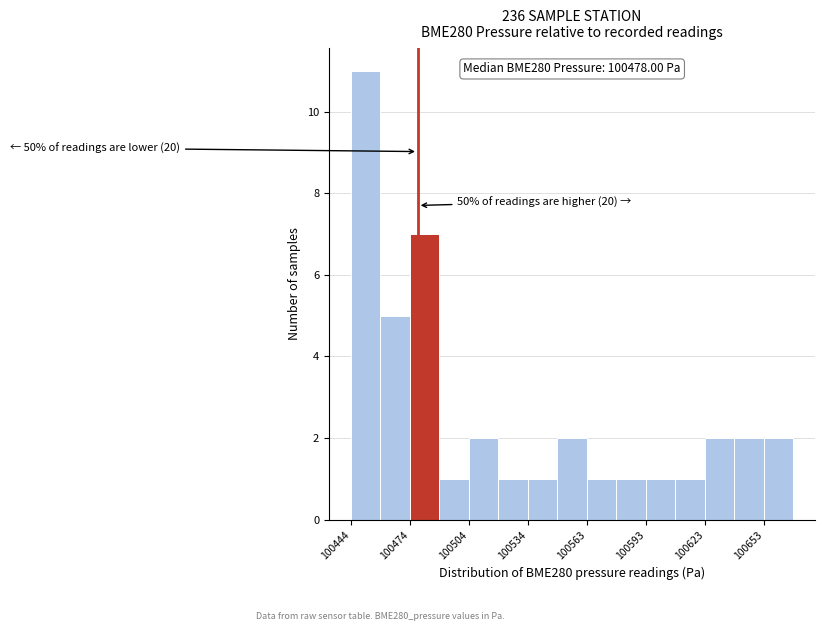

Around what value on the x-axis is the tallest bar? Give the approximate position of its centre, as read against the axis.

100450